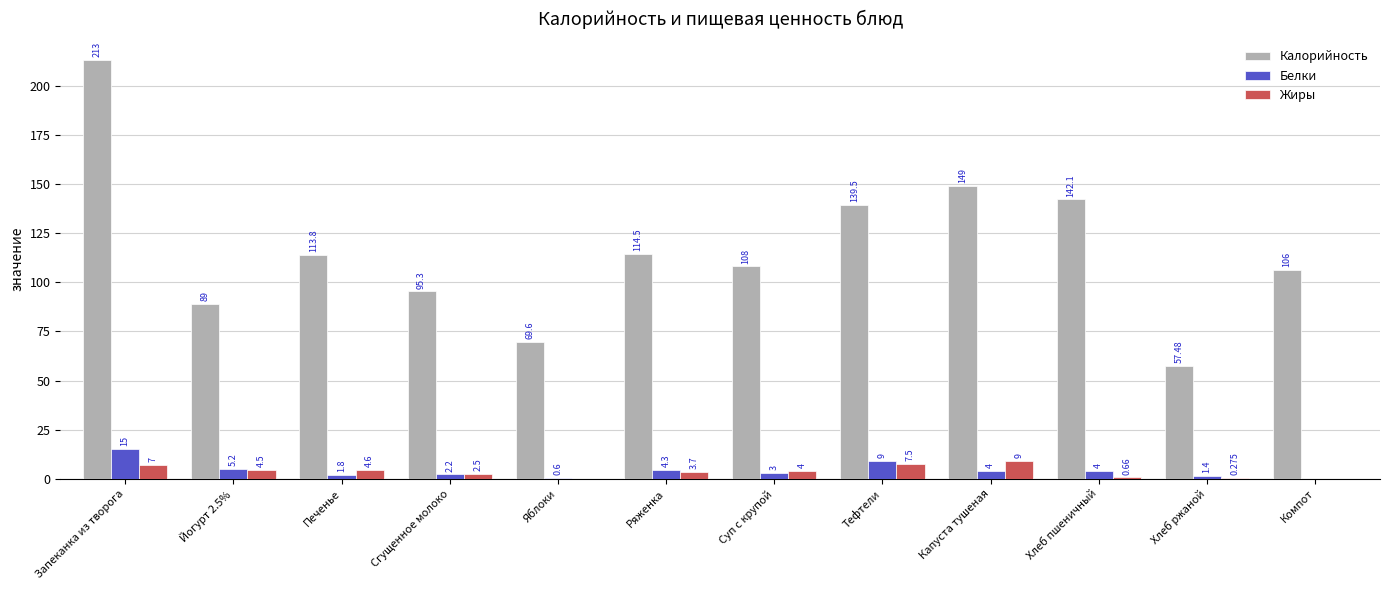

Is the value of Жиры at Хлеб ржаной greater than the value of Белки at Хлеб пшеничный?

No